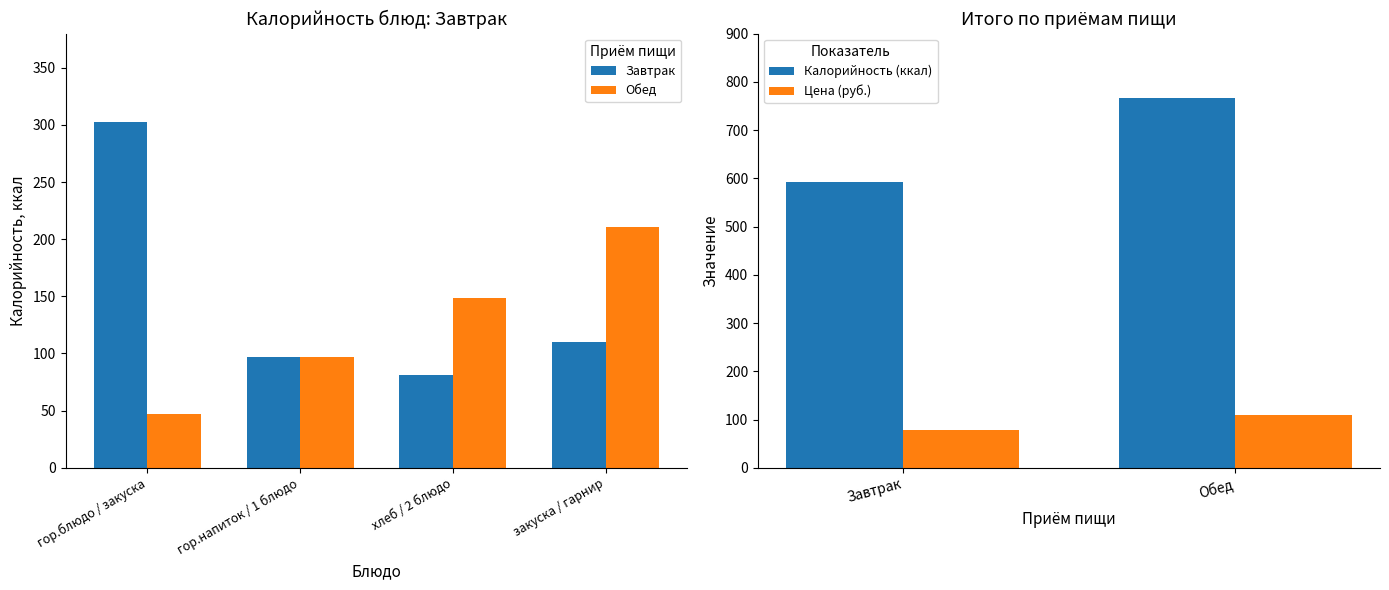

The chart shows a value of 420 at гор.блюдо / закуска. True or false?

False